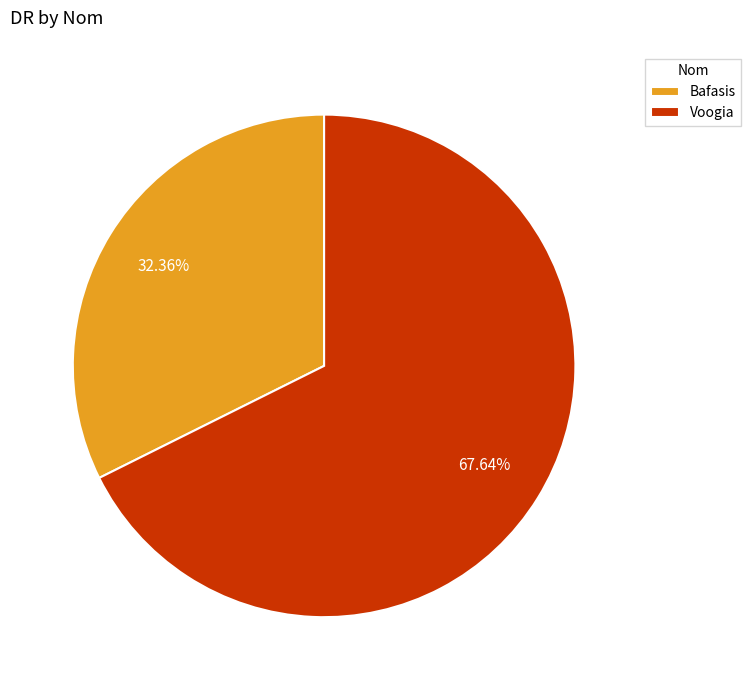

What is the smallest slice in the pie chart?

Bafasis